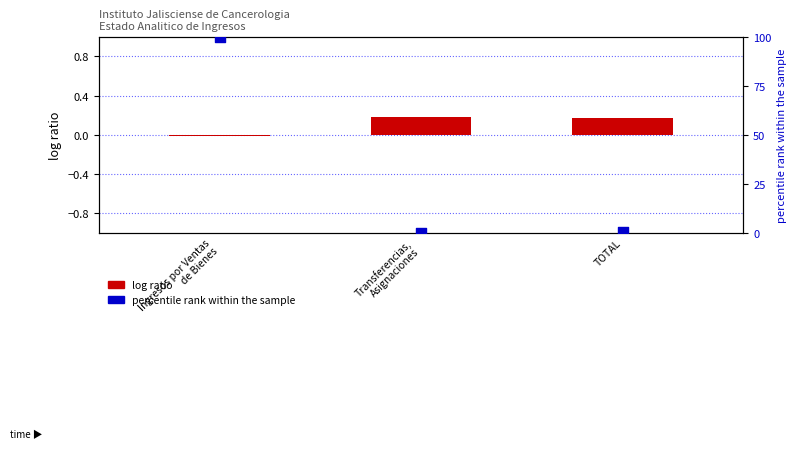

Which series contains the lowest Y value?

log ratio